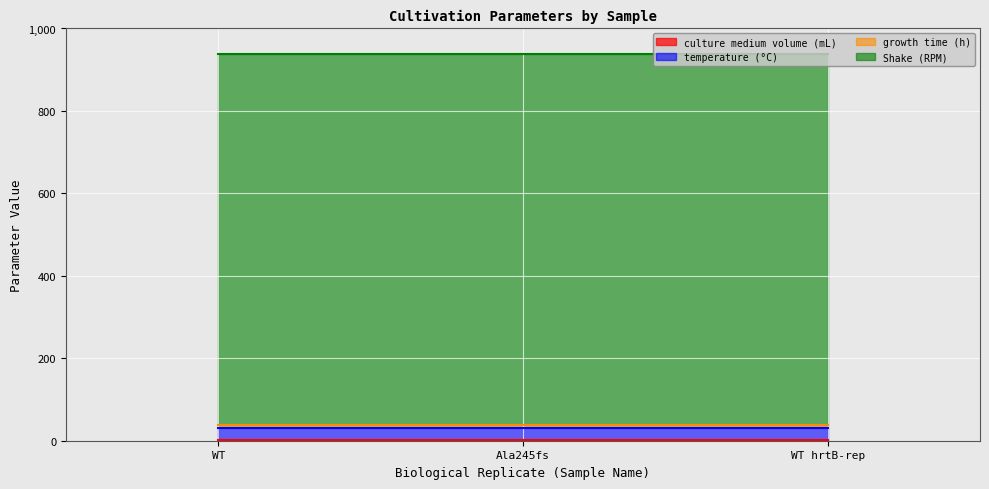

Rank the series at Ala245fs from lowest to highest value.

culture medium volume (mL), growth time (h), temperature (°C), Shake (RPM)